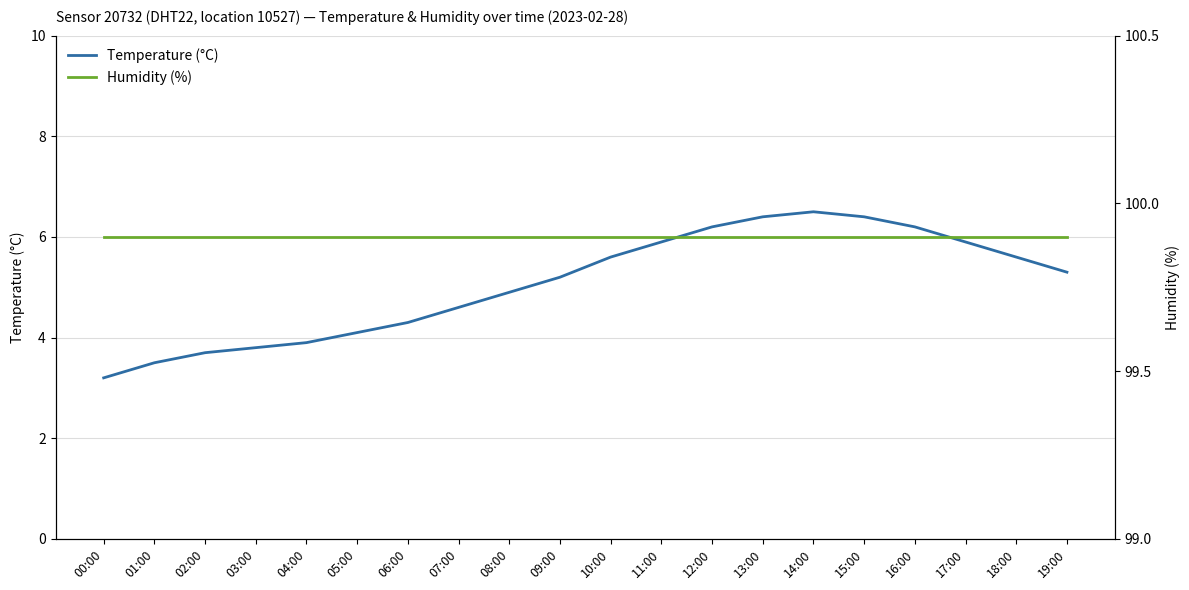

What is the value of the Temperature (°C) point at the 12th from the left?

5.9